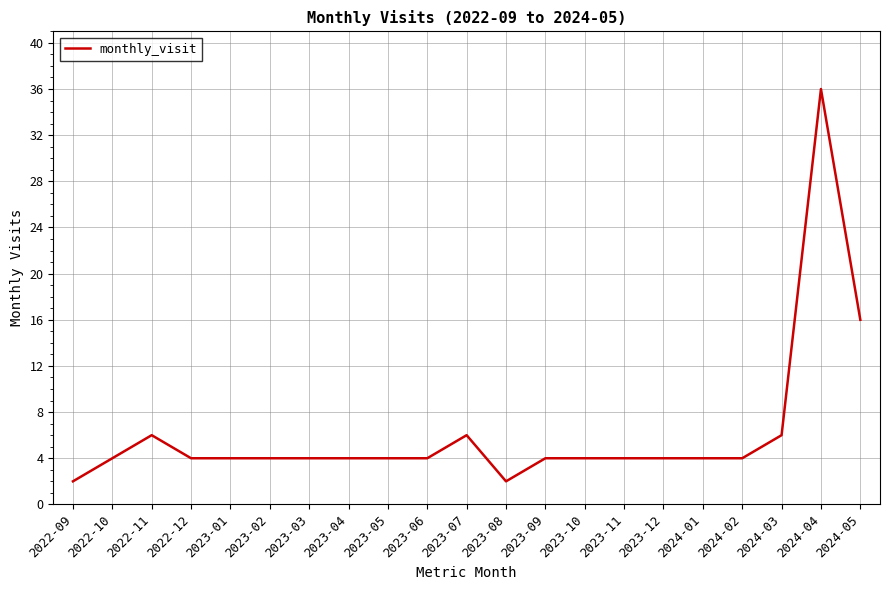

What position from the right is 2023-04?

14